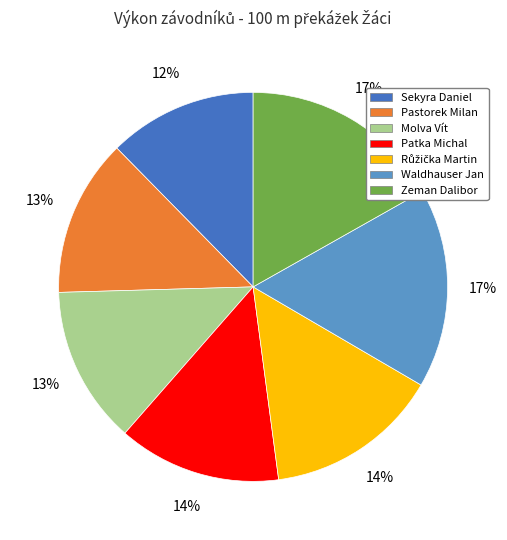

Is the sum of Waldhauser Jan and Patka Michal greater than half?

No